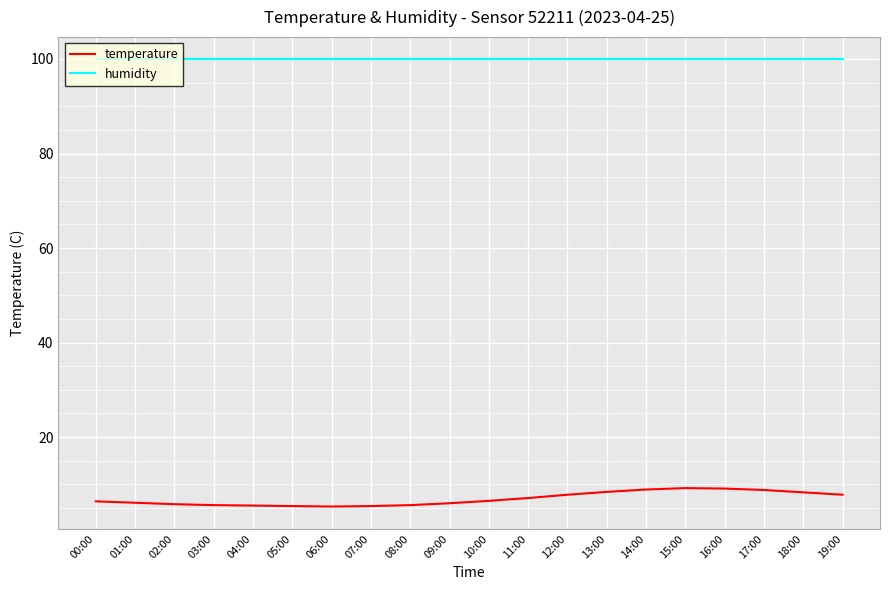

Is it true that humidity equals 67.2 at 05:00?

False